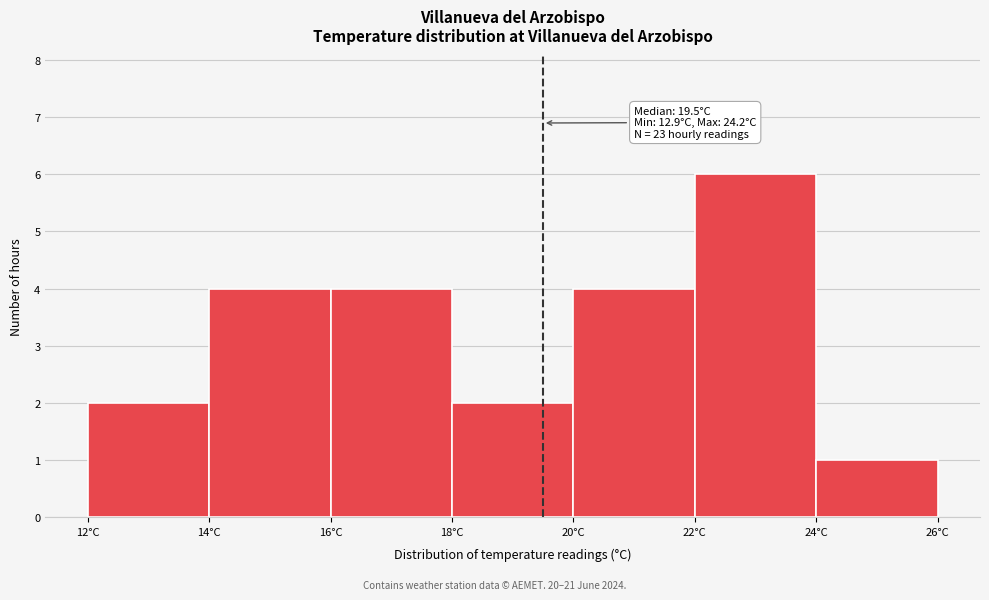

Over which range of the x-axis is the bar tallest?

22 to 24